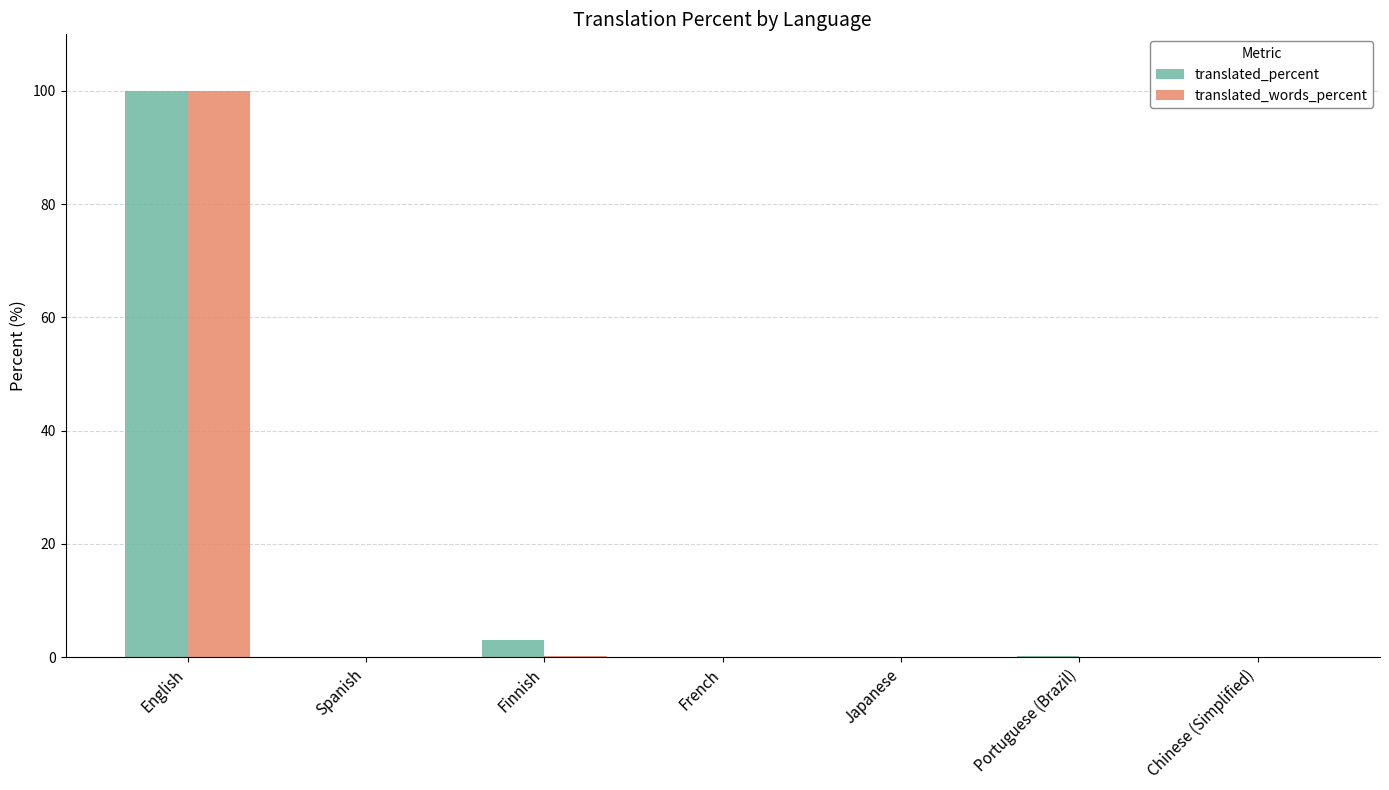

What is the greatest value displayed?

100.0